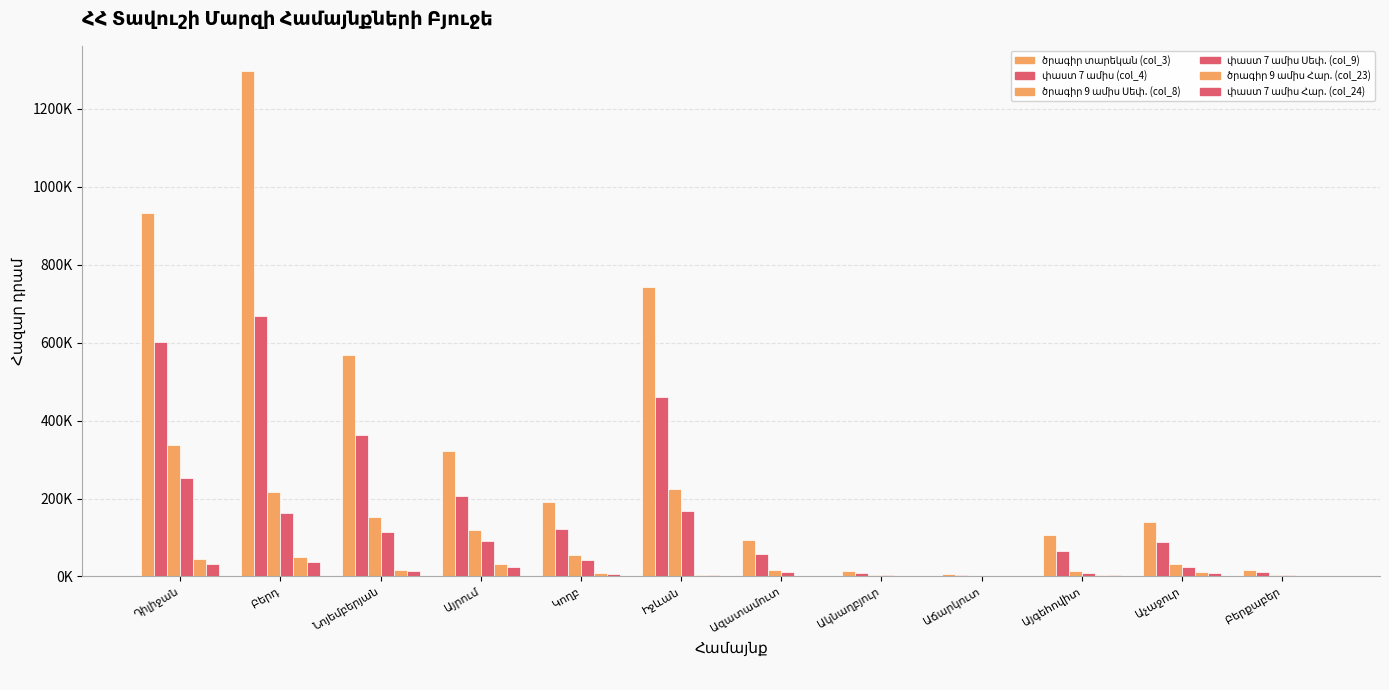

What is the minimum value for փաստ 7 ամիս Սեփ. (col_9)?

776.3